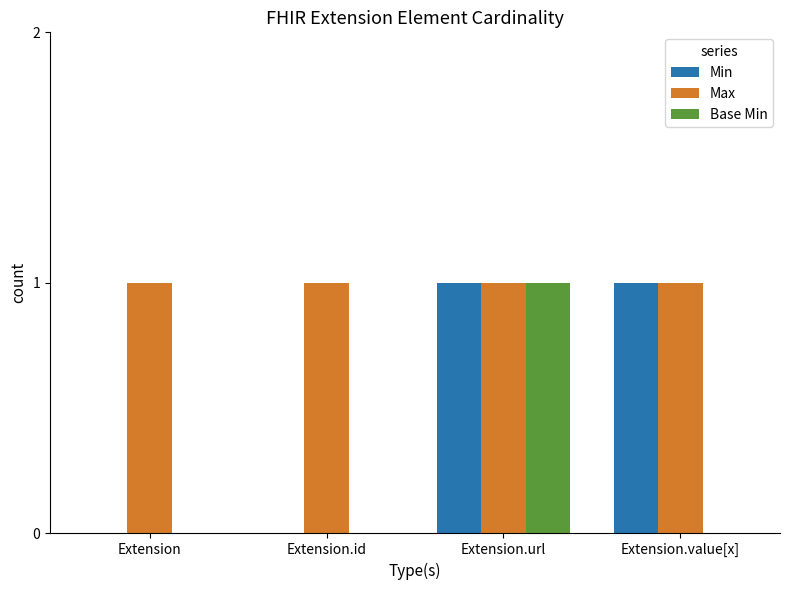

How many groups of bars are there?

4